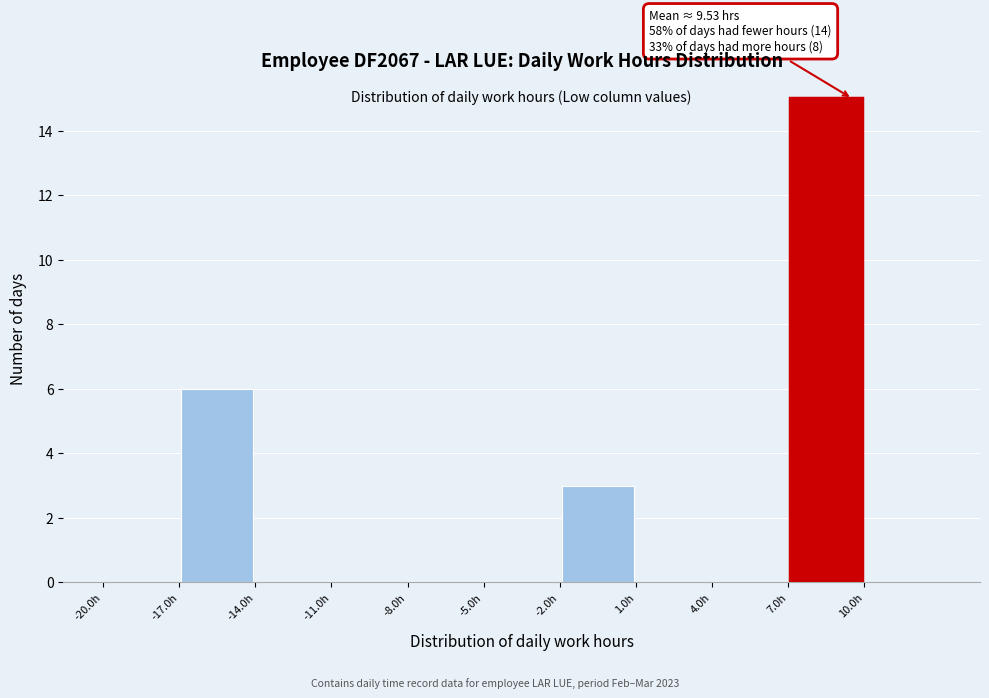

Over which range of the x-axis is the bar tallest?

7 to 10